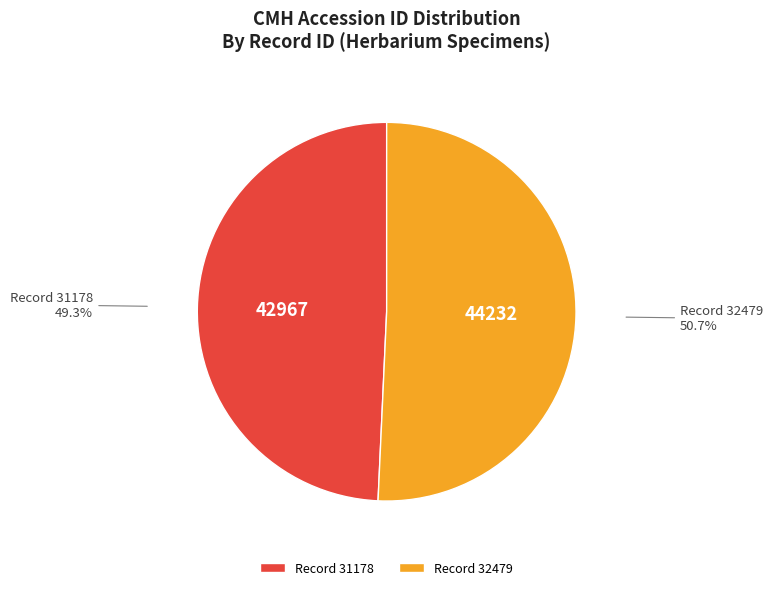

Does any single category account for the majority?

Yes